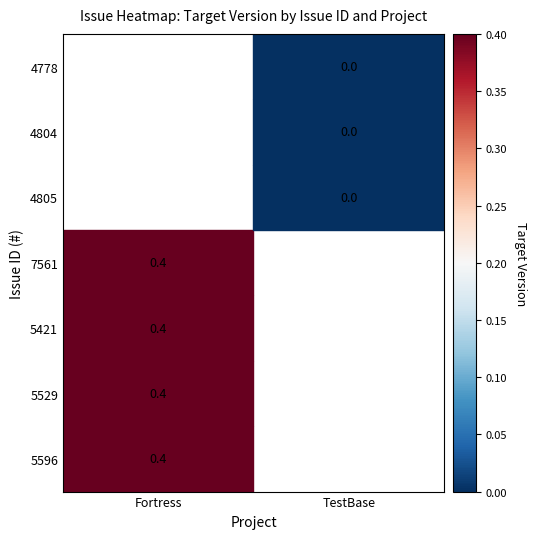

The TestBase series shows 0.0 at 5. True or false?

True